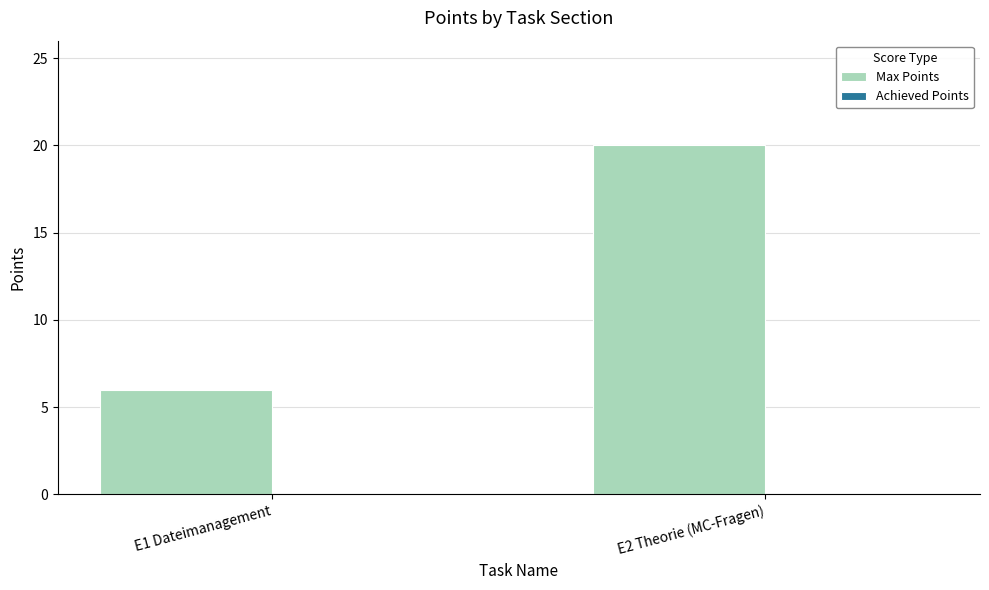

What is the maximum value shown in the chart?

20